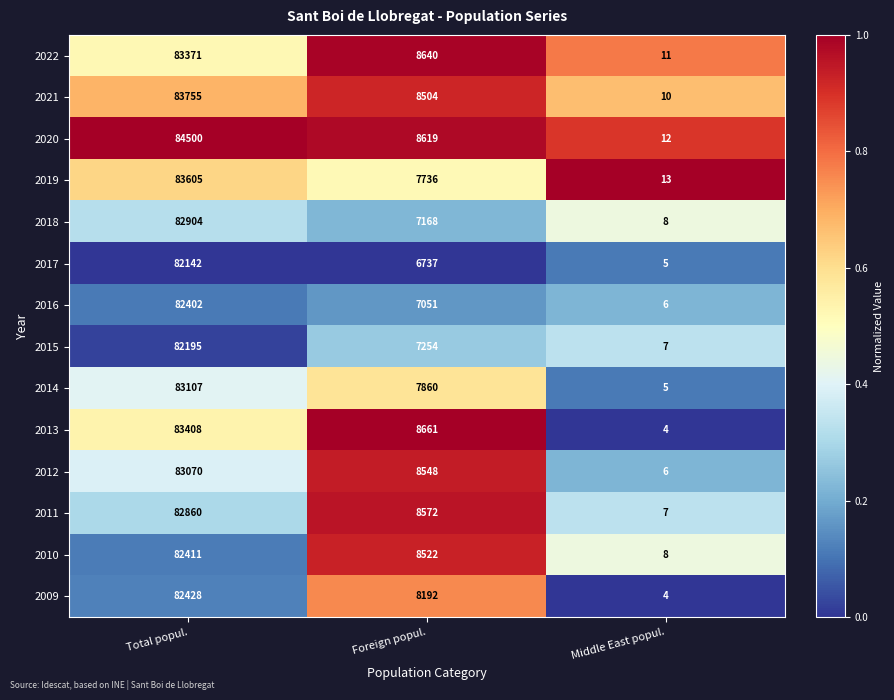

What is the sum of all 2021 values?

92269